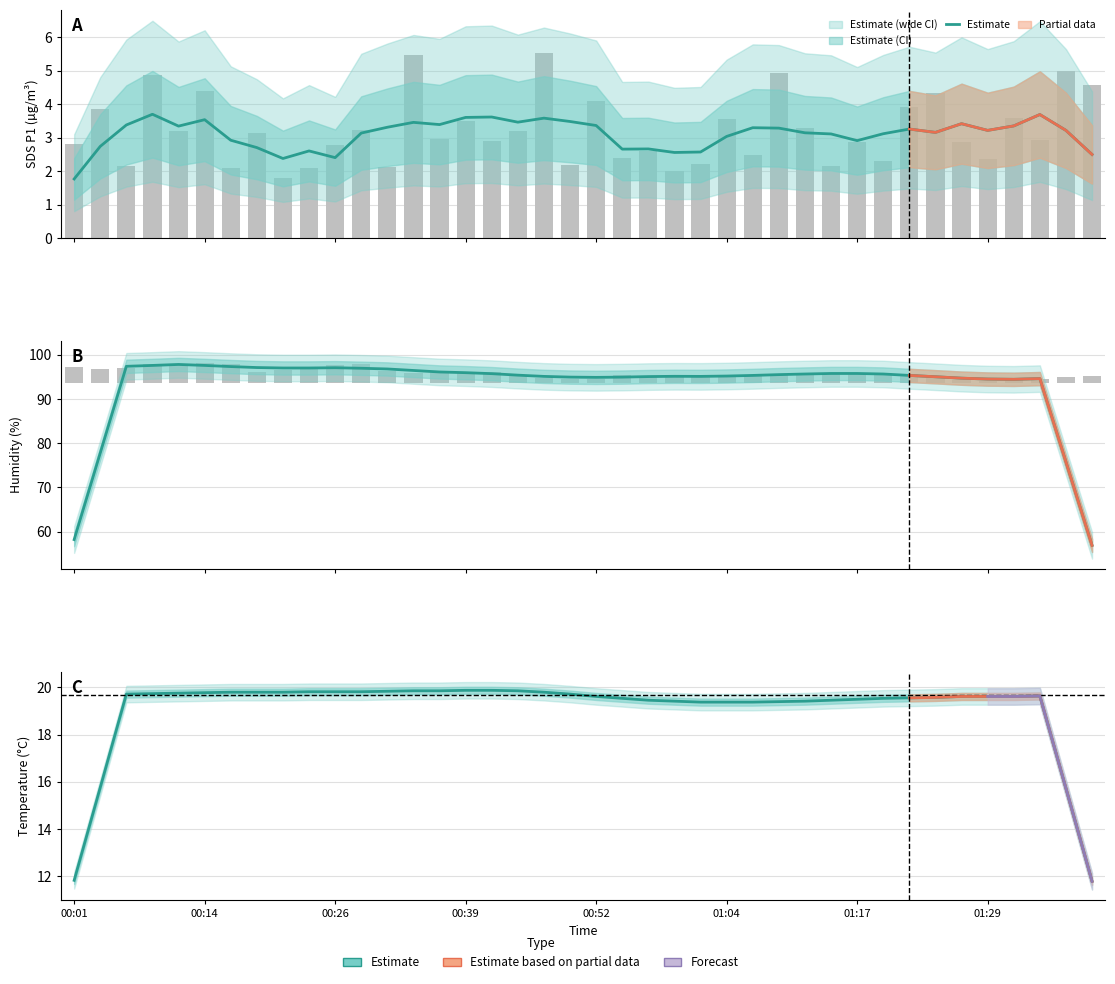

Which label corresponds to the smallest value in the chart?

39